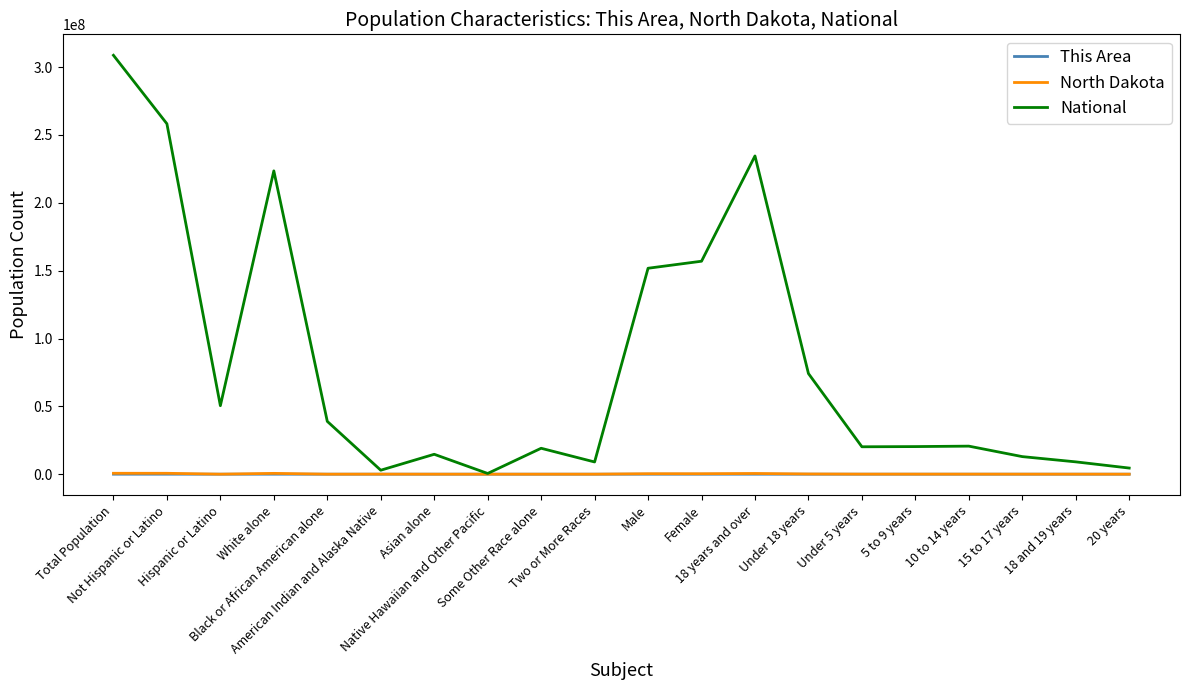

Which series has the largest range (max minus min)?

National